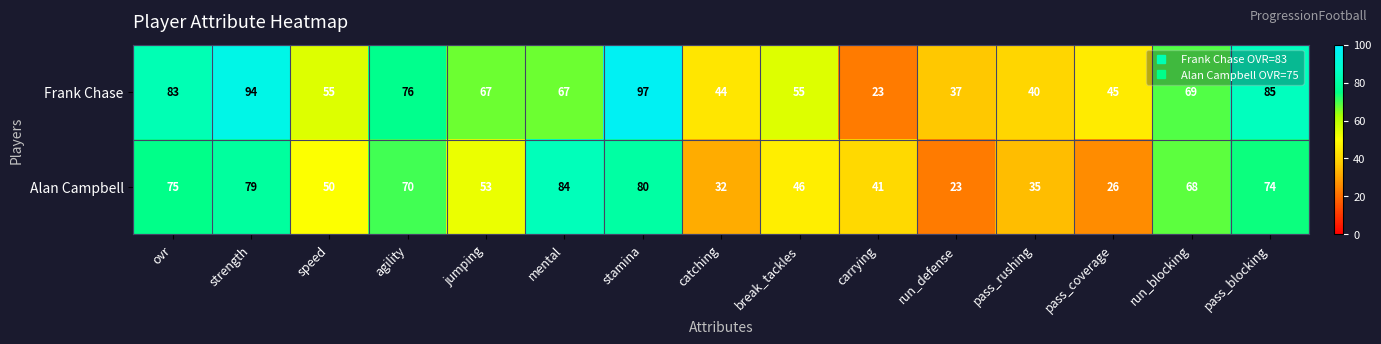

What is the total value across all series at catching?

76